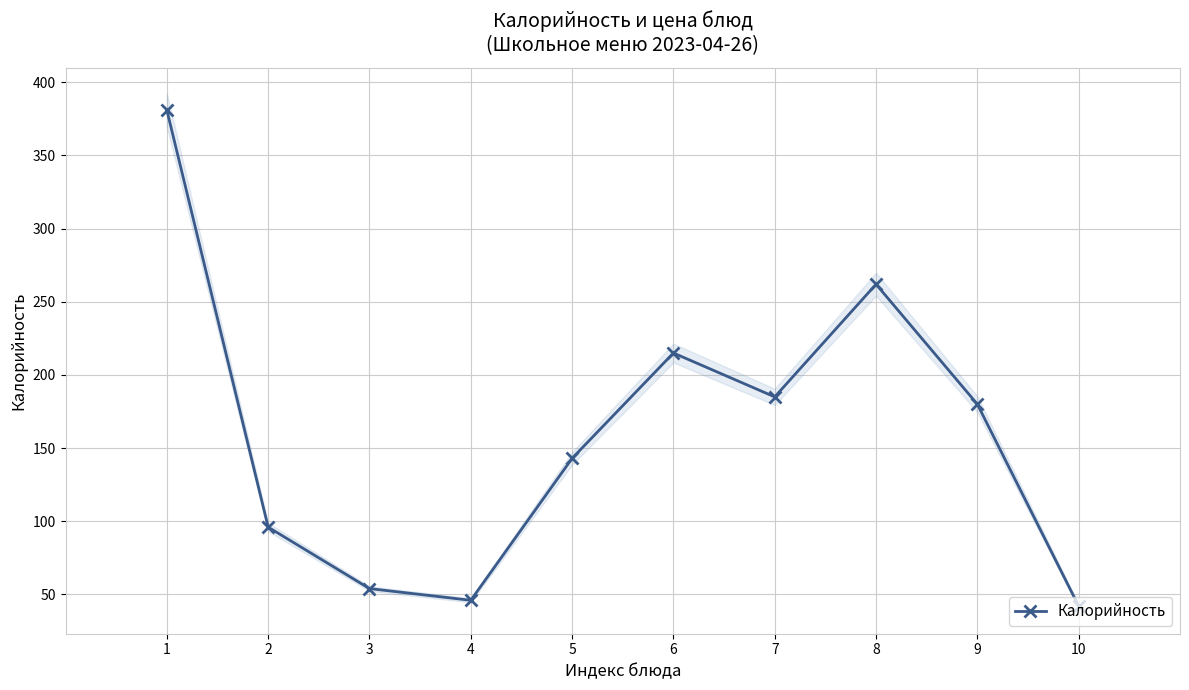

How many values exceed 180?

4